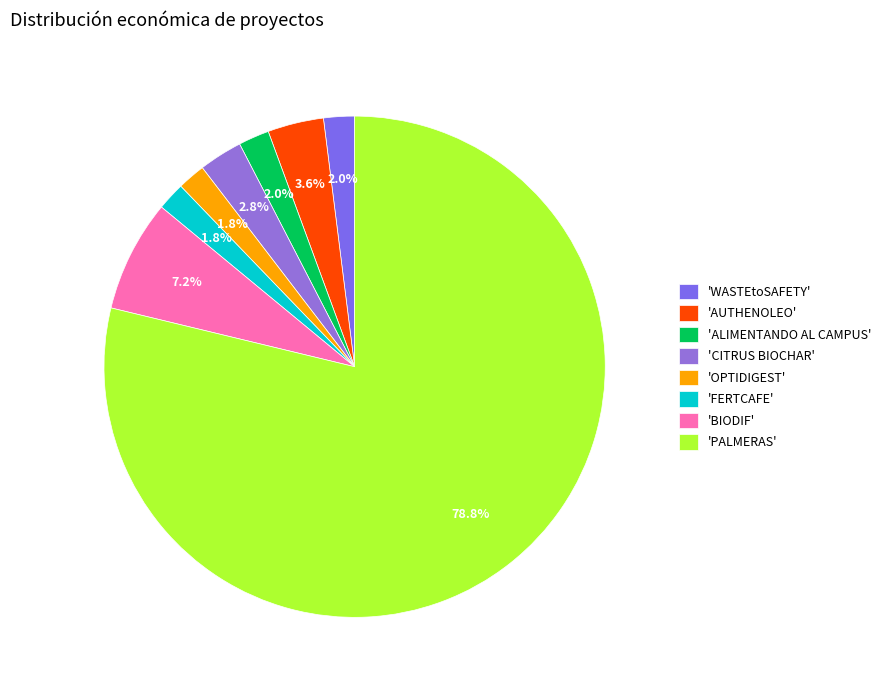

How many segments does this pie chart have?

8